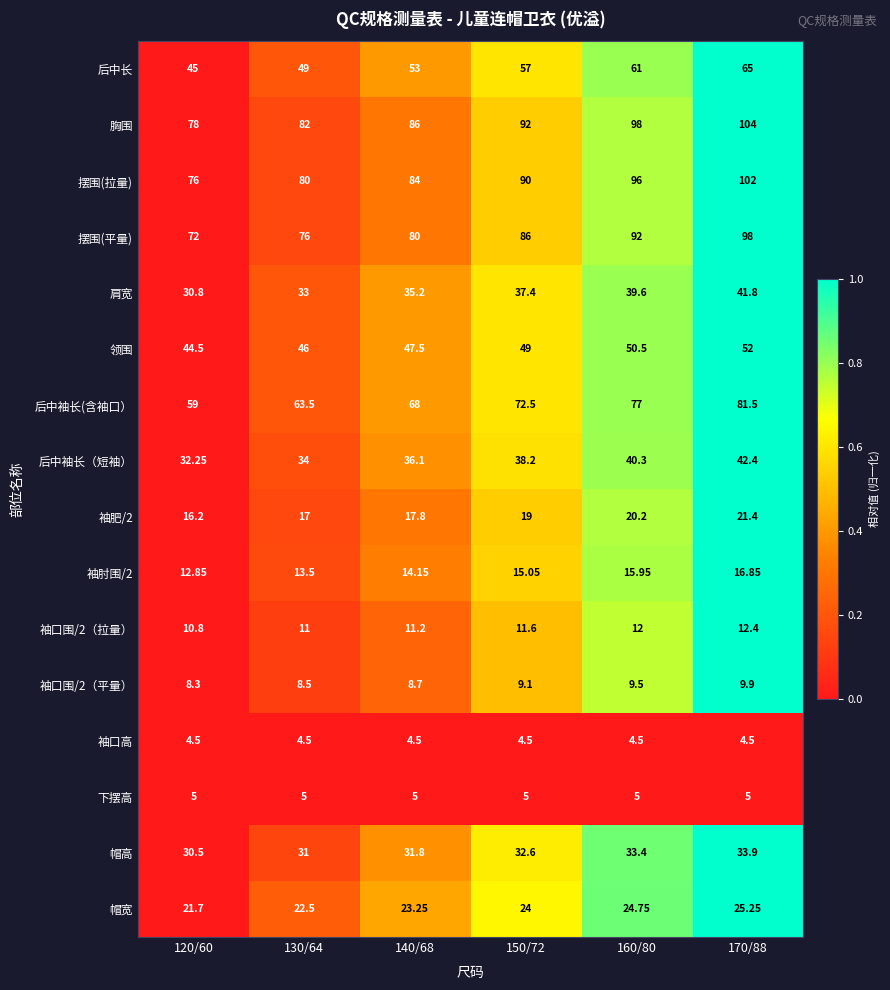

What is the difference between the highest and lowest values at 160/80?

93.5